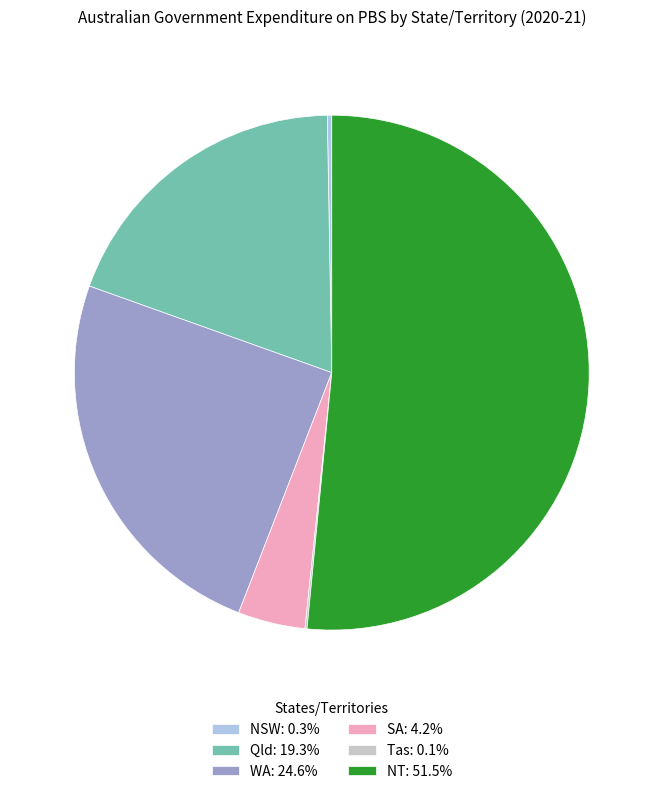

Which slice represents more than half of the pie?

NT